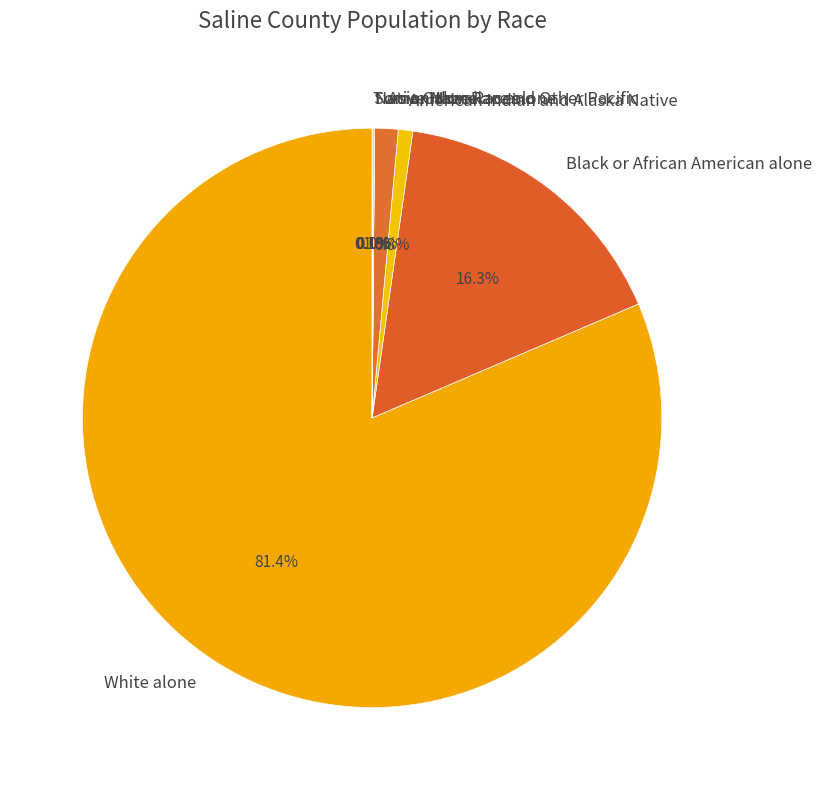

Which slice represents more than half of the pie?

White alone